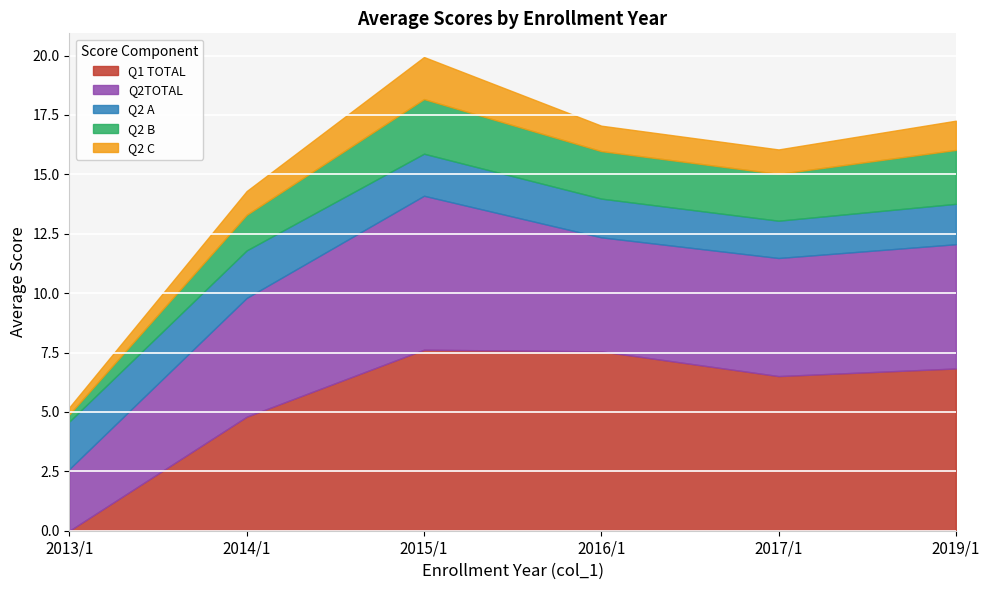

What position from the left is 2017/1?

5